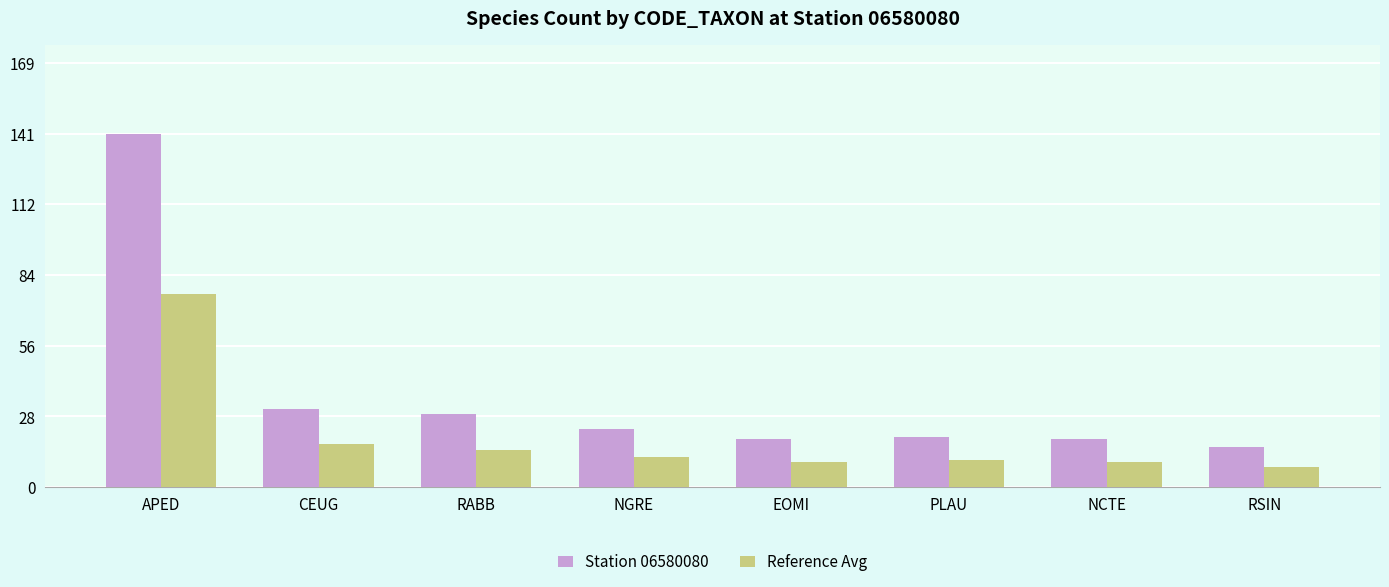

At which label does Reference Avg reach its peak?

APED